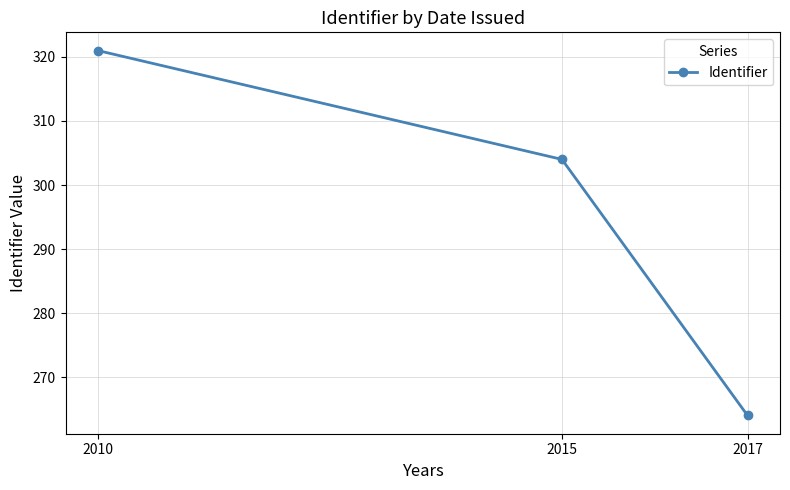

Reading left to right, list all the values displayed in this chart.

321	304	264